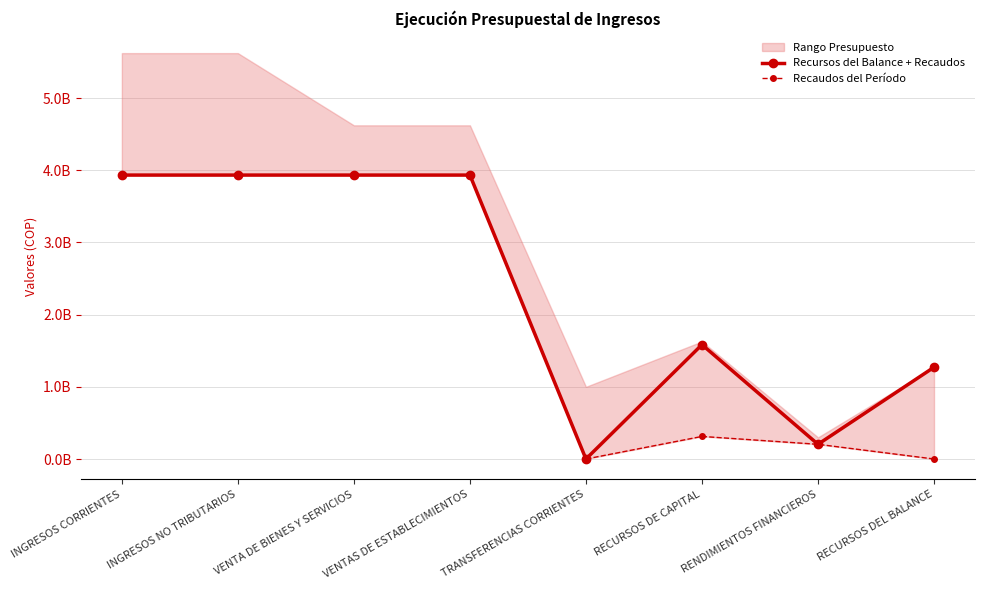

What is the maximum value shown in the chart?

3932773110